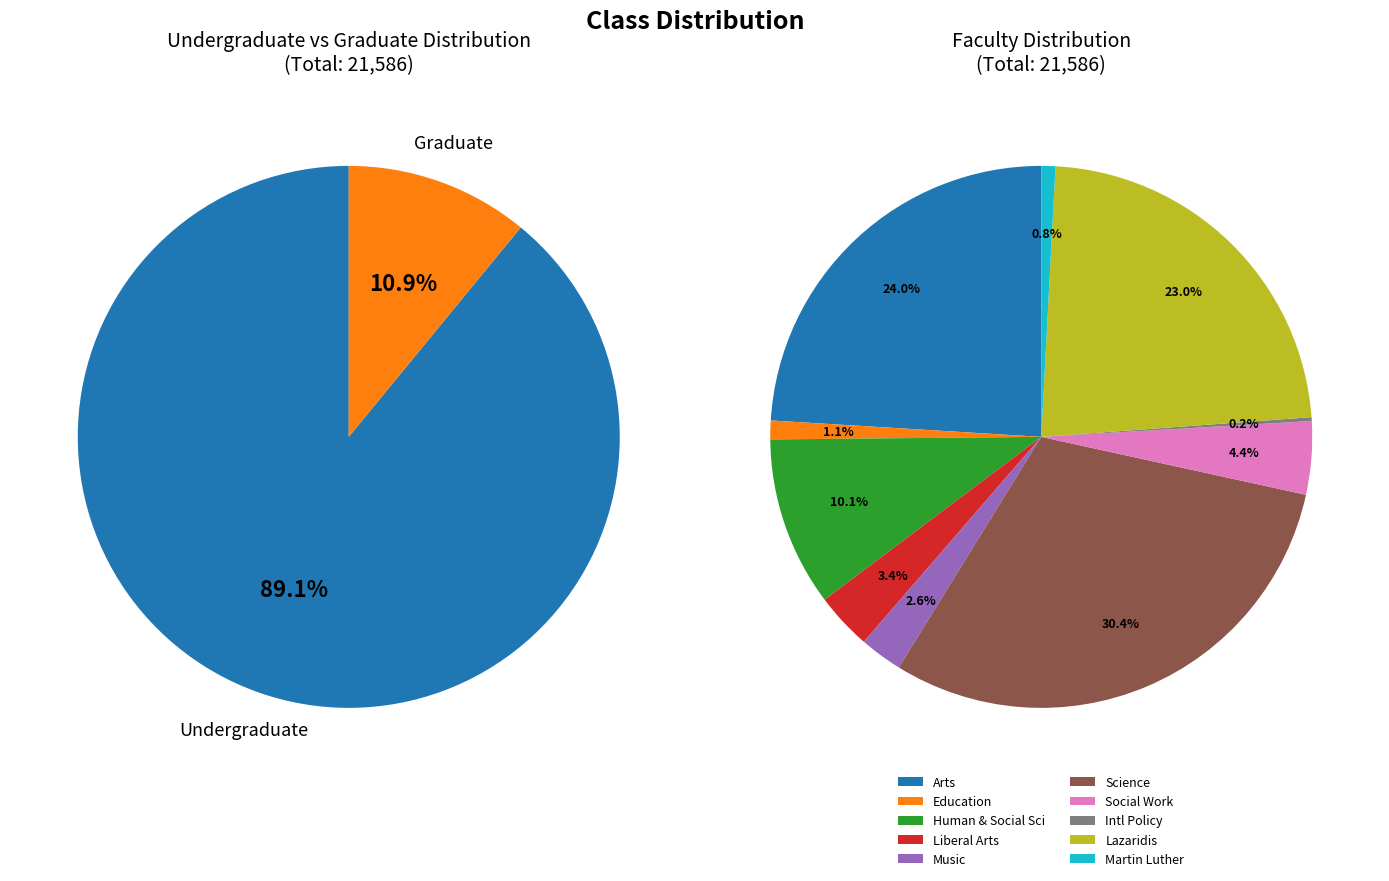

Which slice is the smallest?

Graduate